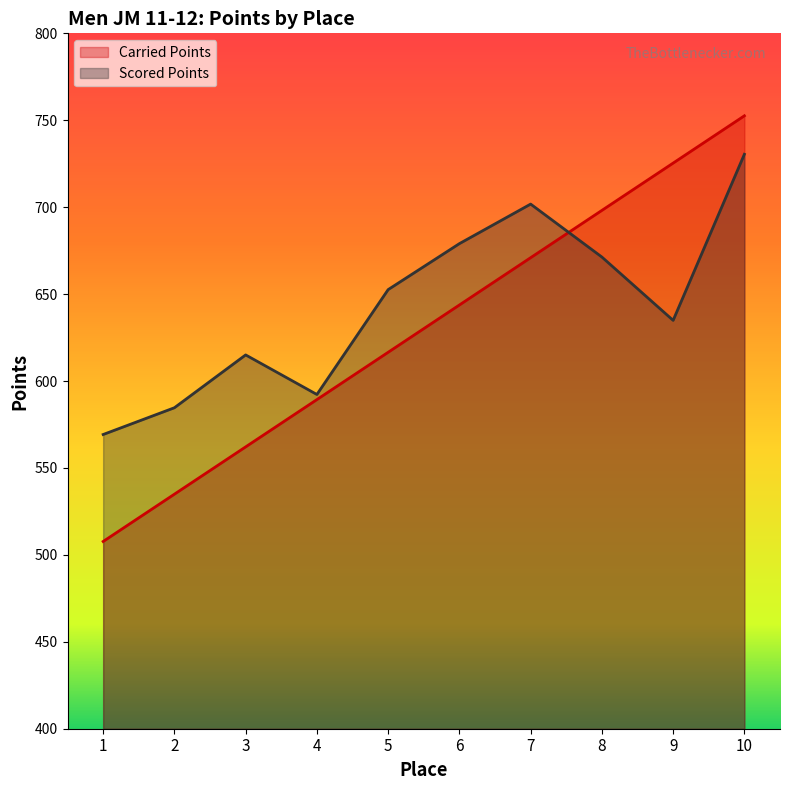

Which category has the lowest value across all series?

1